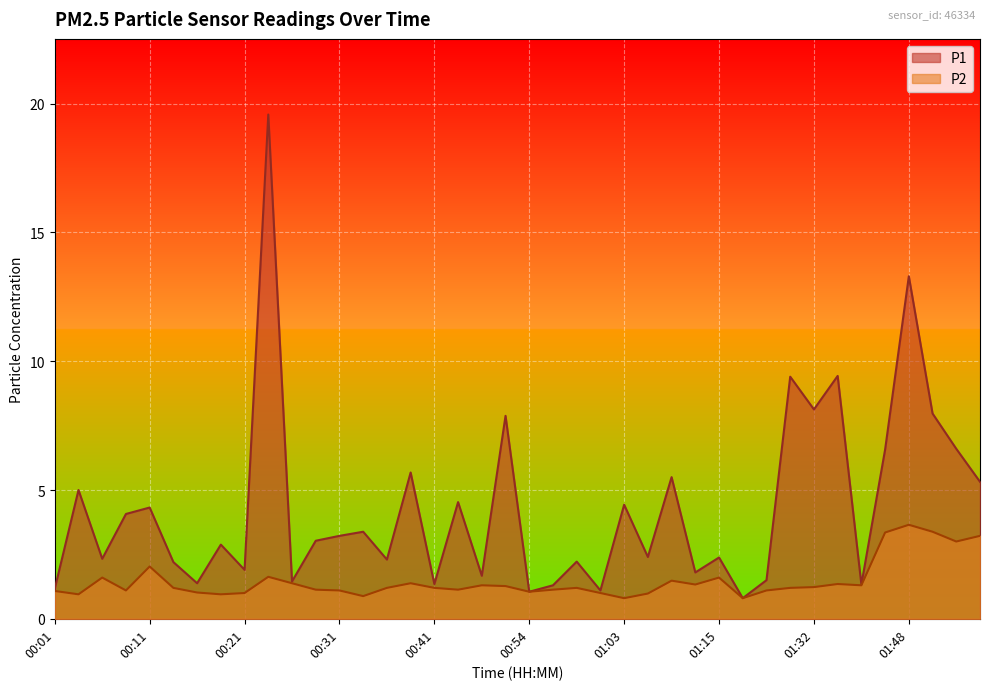

How many interior local peaks does the P1 series have?

15